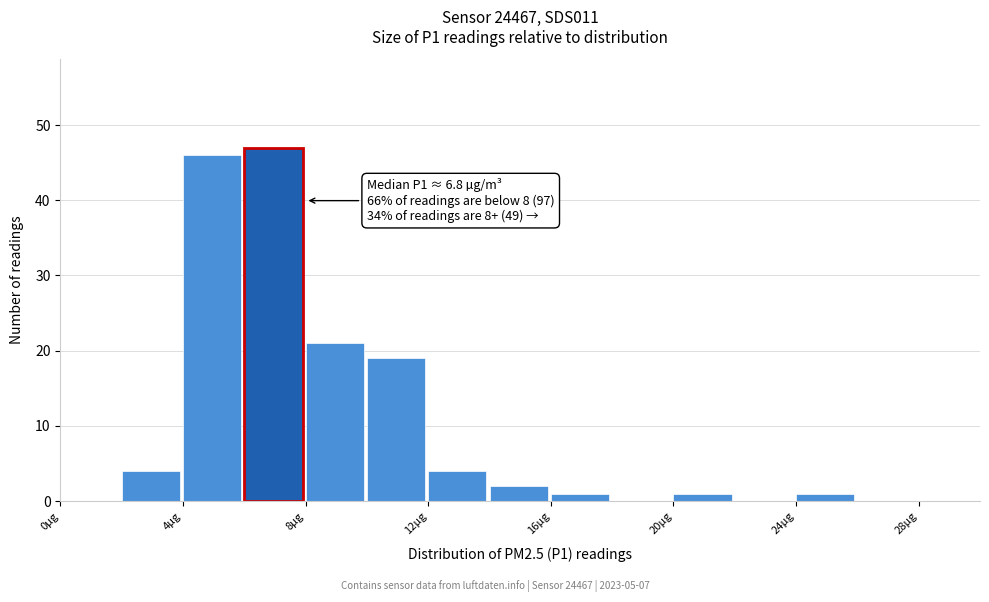

Over which range of the x-axis is the bar tallest?

6 to 8